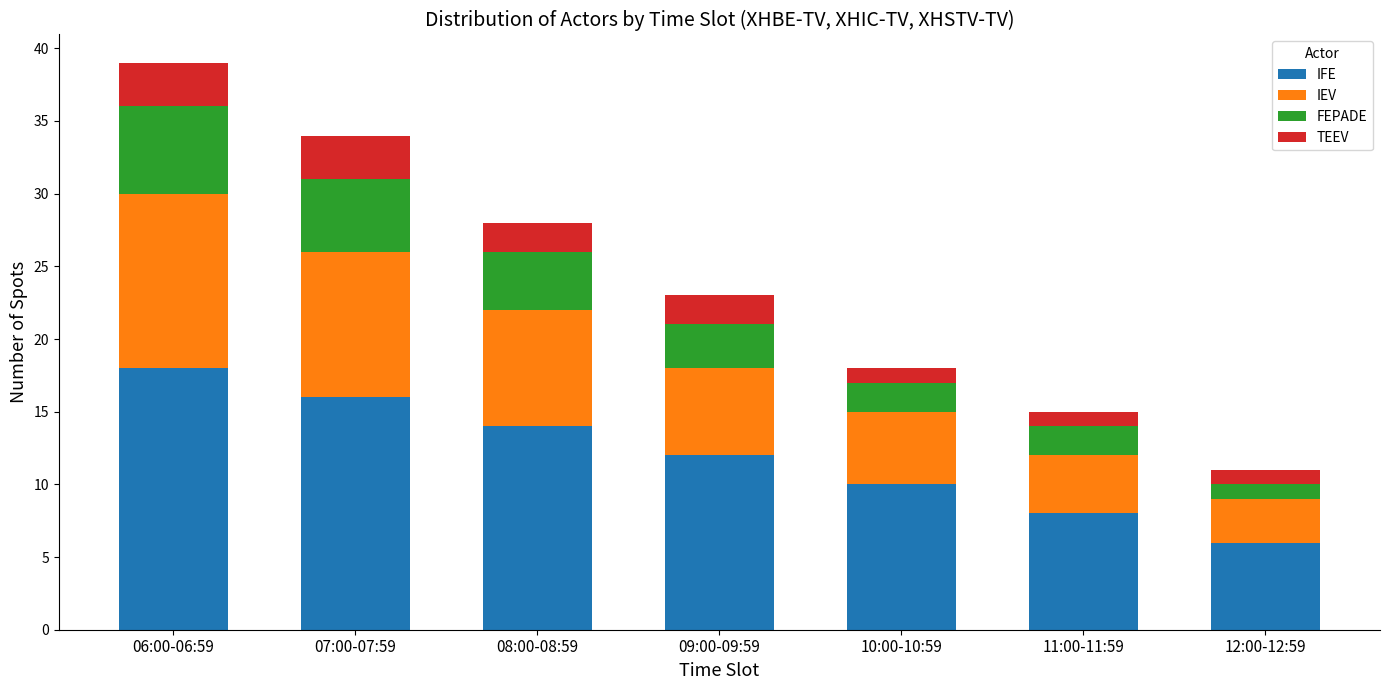

What is the total value across all series at 07:00-07:59?

34